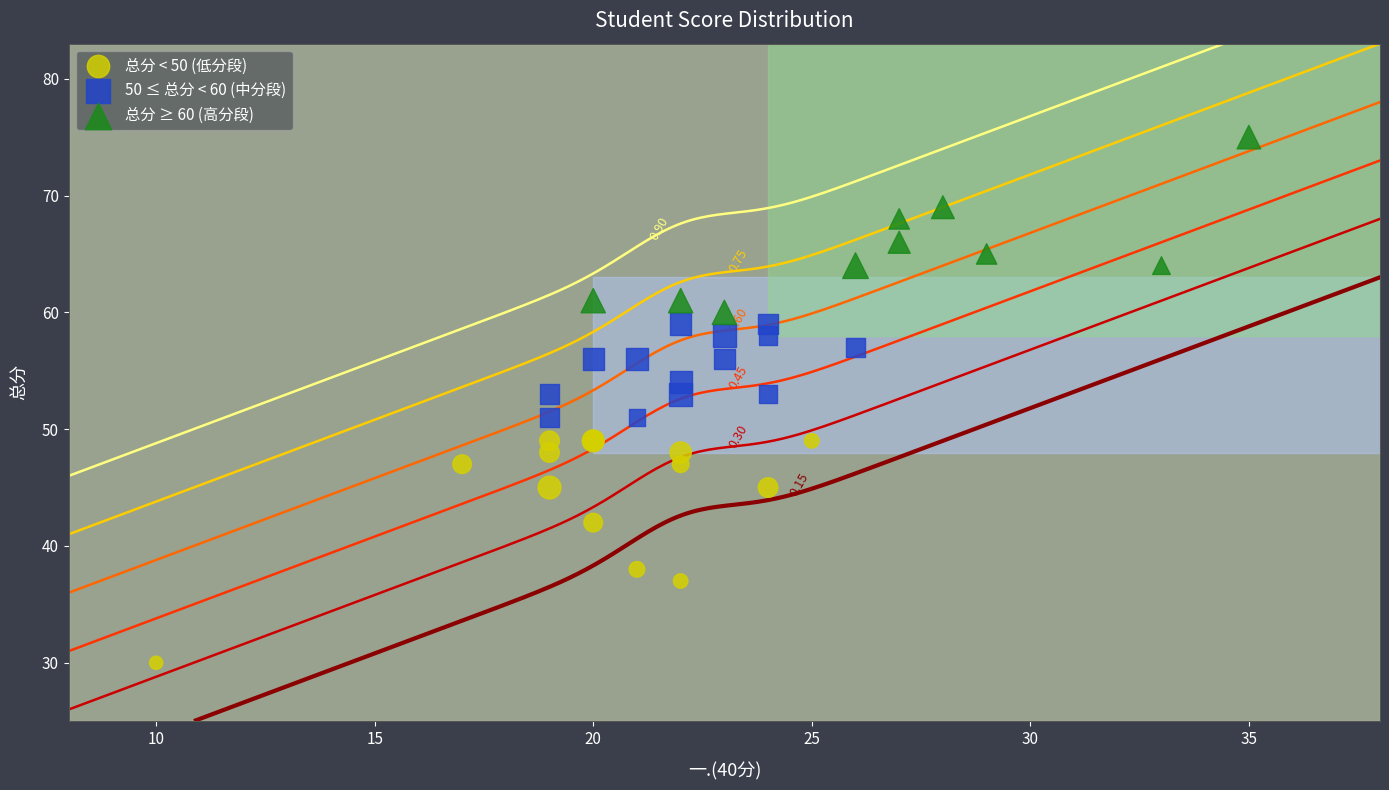

Which series contains the lowest Y value?

总分 < 50 (低分段)